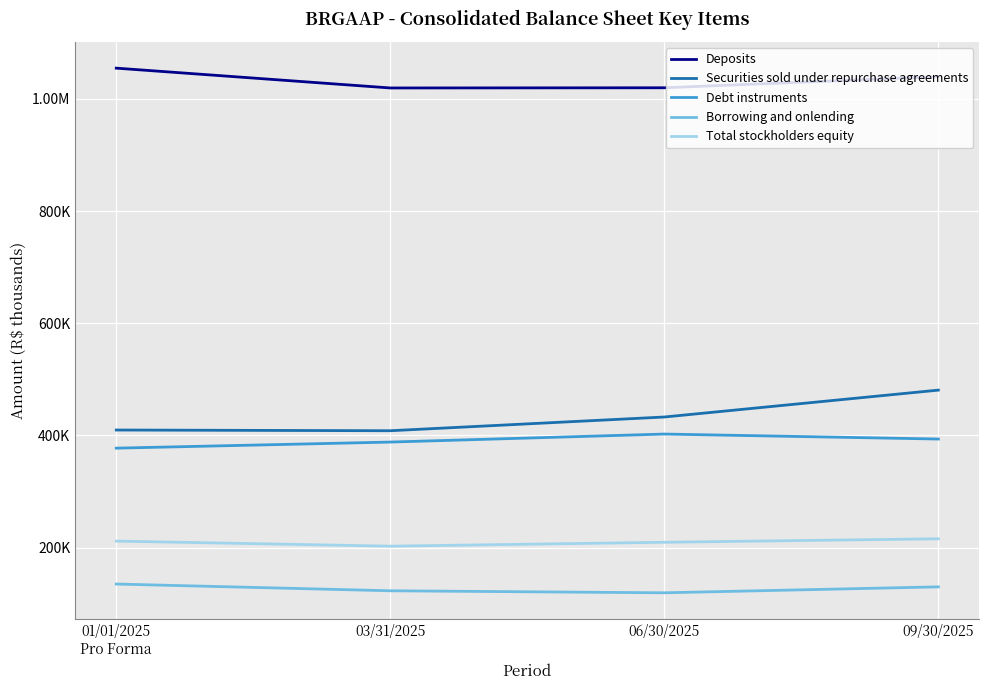

Is this an area chart (filled region under the line)?

No